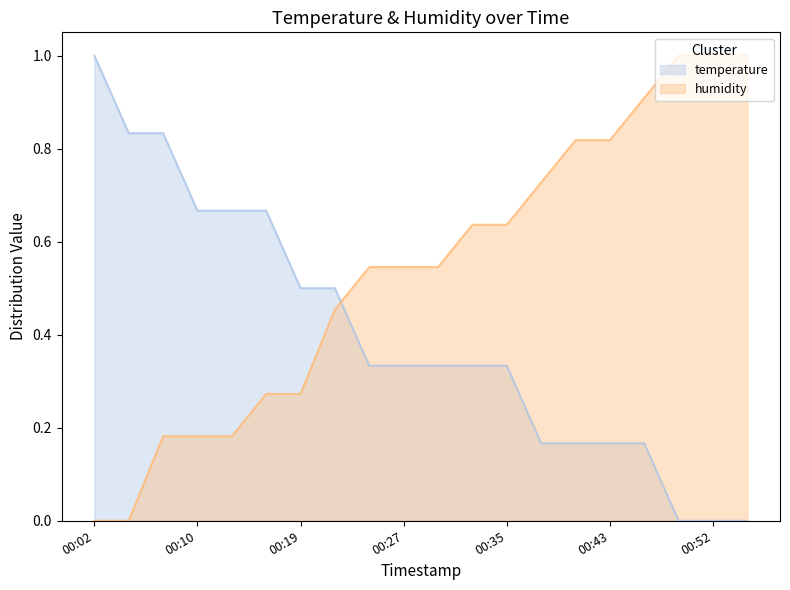

Which category has the lowest value across all series?

00:49